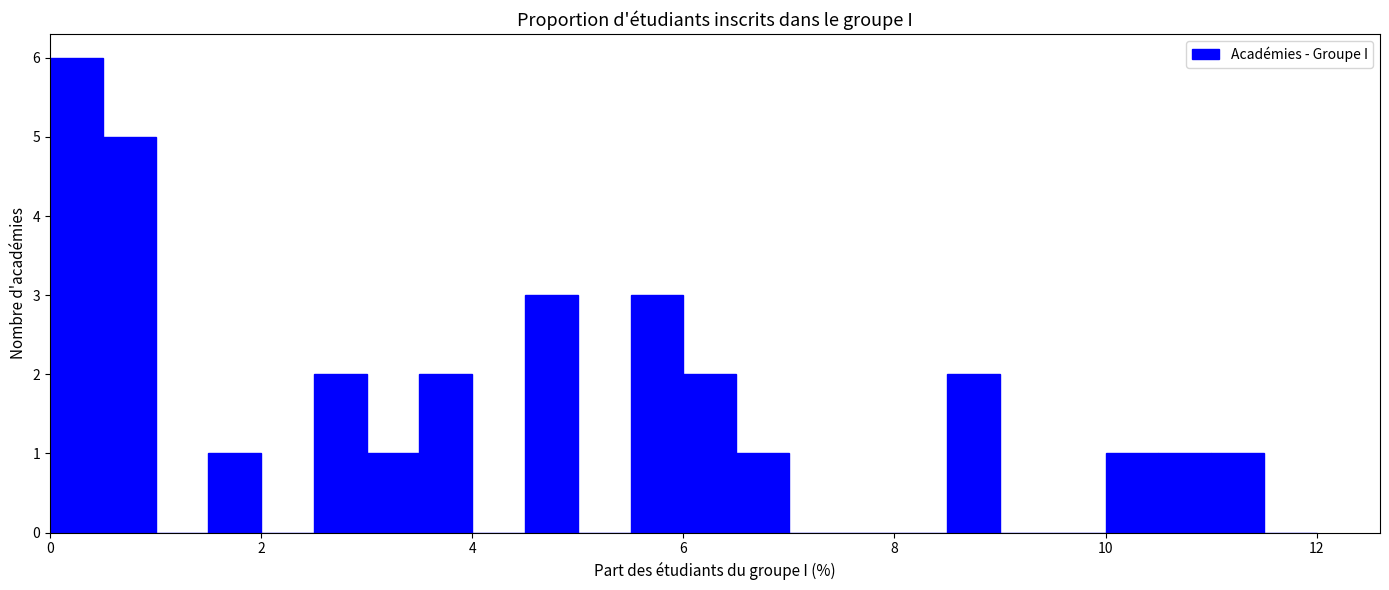

Around what value on the x-axis is the tallest bar? Give the approximate position of its centre, as read against the axis.

0.2